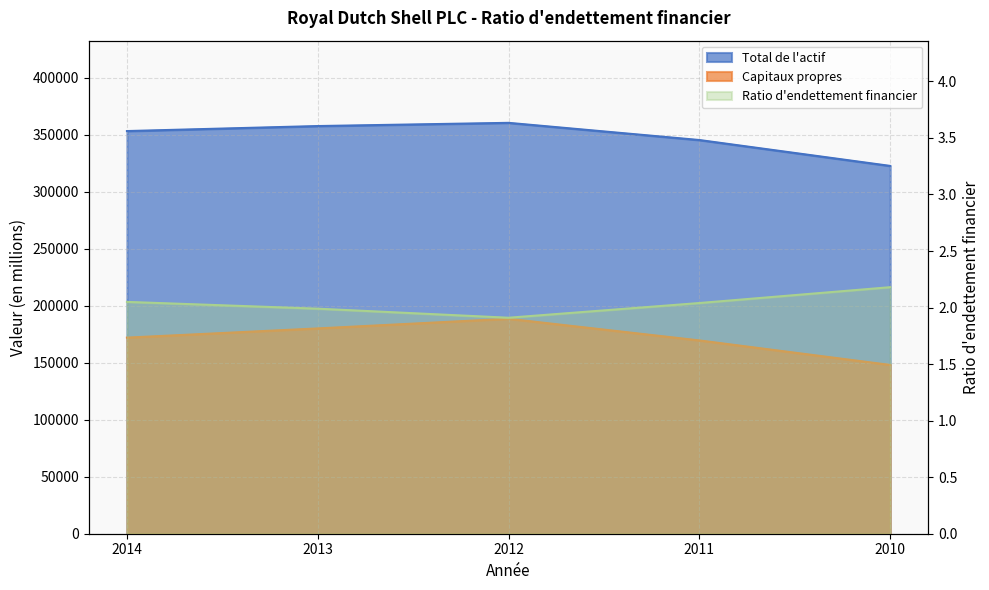

List the series in order of their overall mean, highest first.

Total de l'actif, Capitaux propres, Ratio d'endettement financier